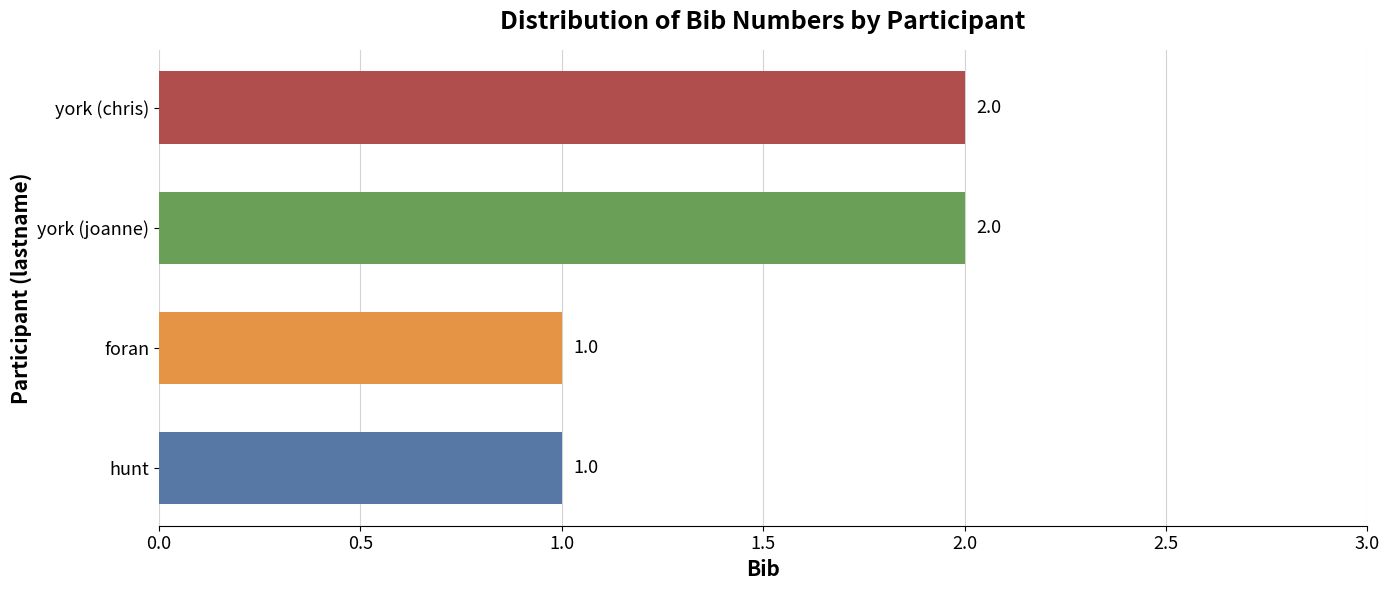

The chart shows a value of 1 at york (chris). True or false?

False